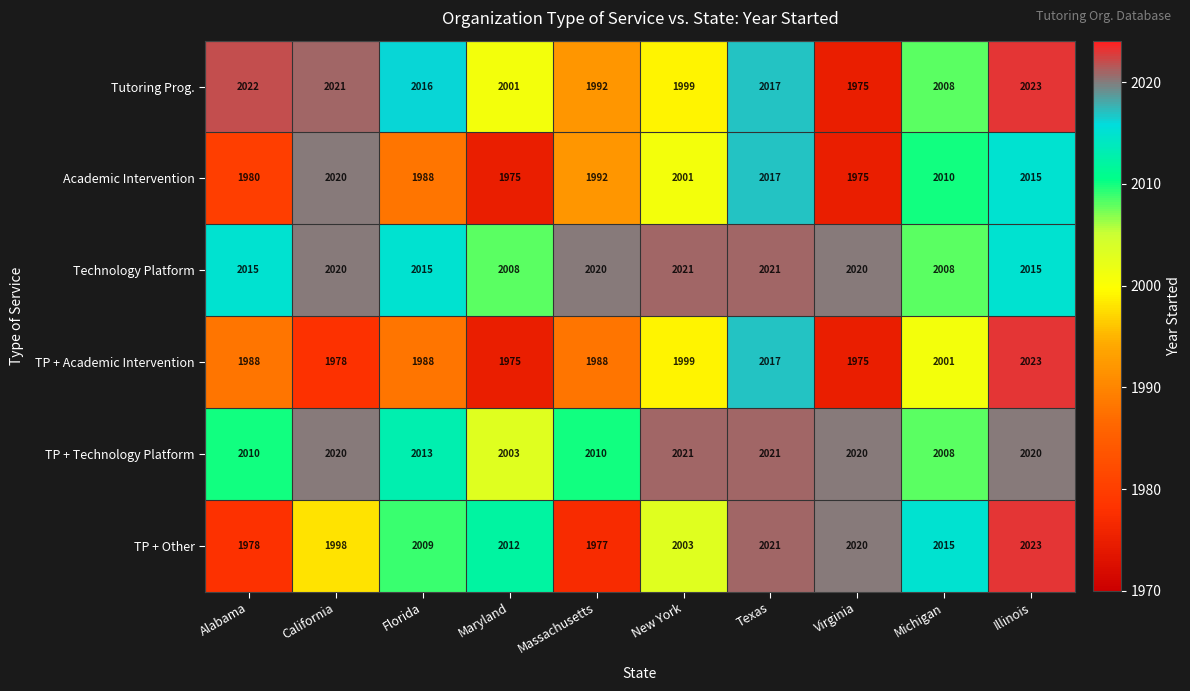

What is the greatest value displayed?

2023